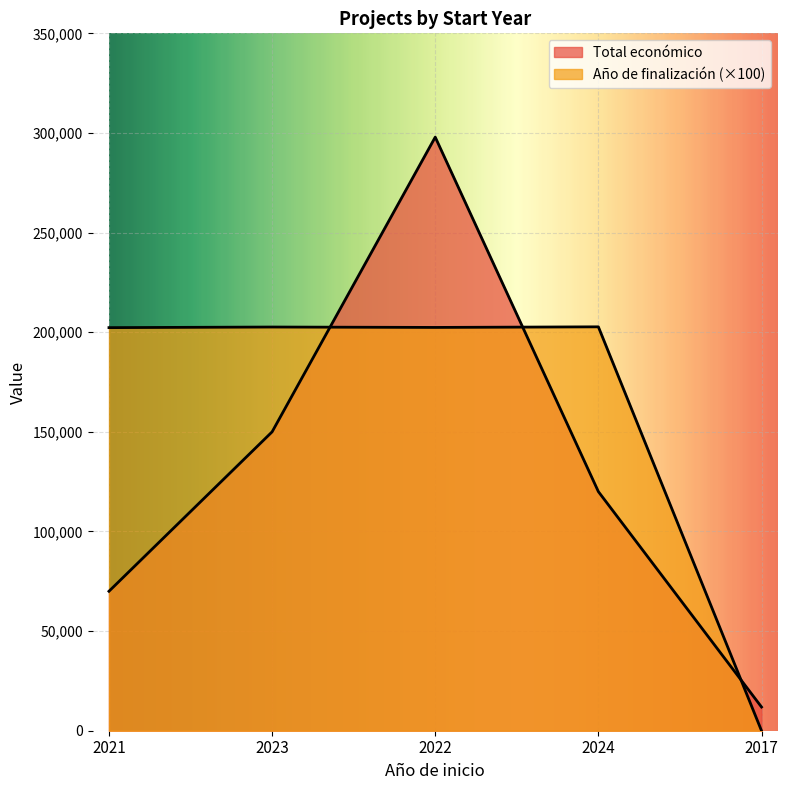

True or false: Año de finalización has more than 2 interior local peaks.

False